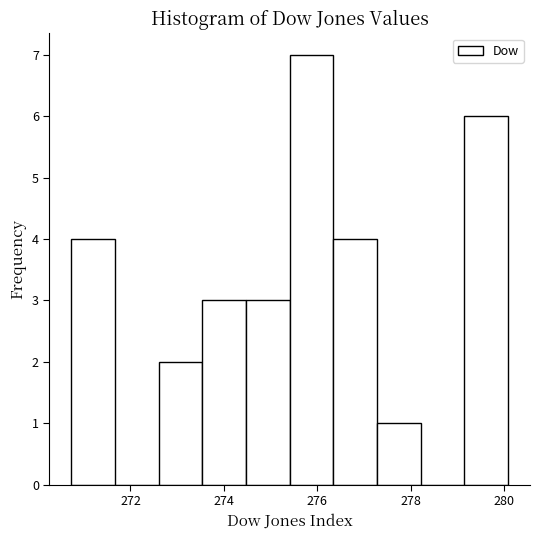

Over which range of the x-axis is the bar tallest?

275.4 to 276.4